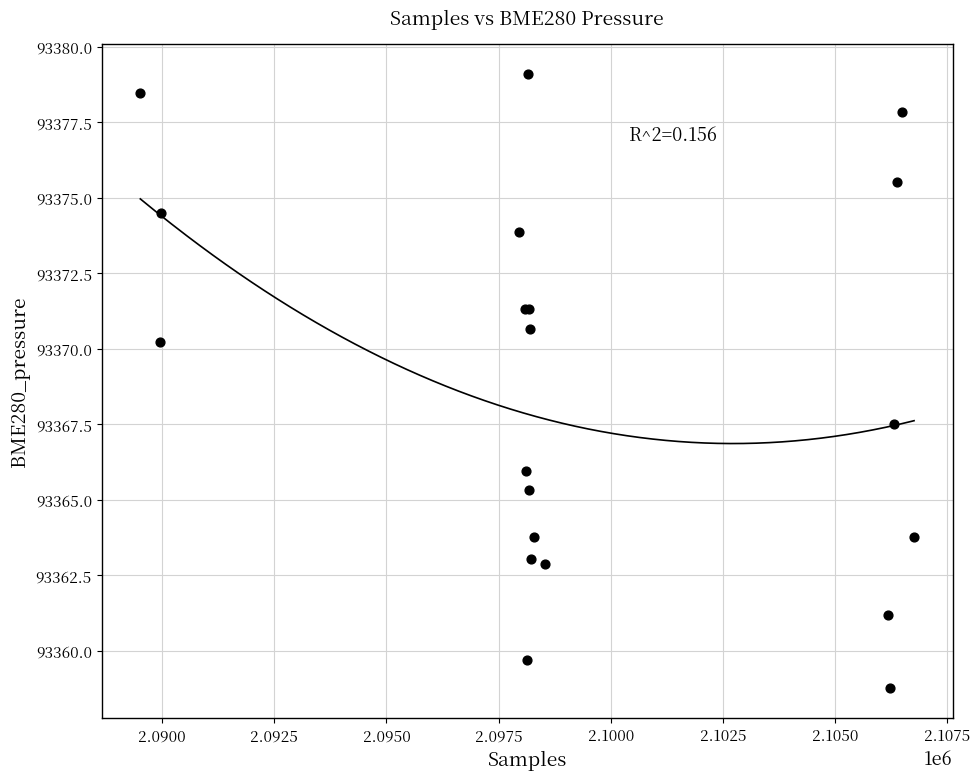

What Y value in the scatter plot is closest to 93368?

93367.5